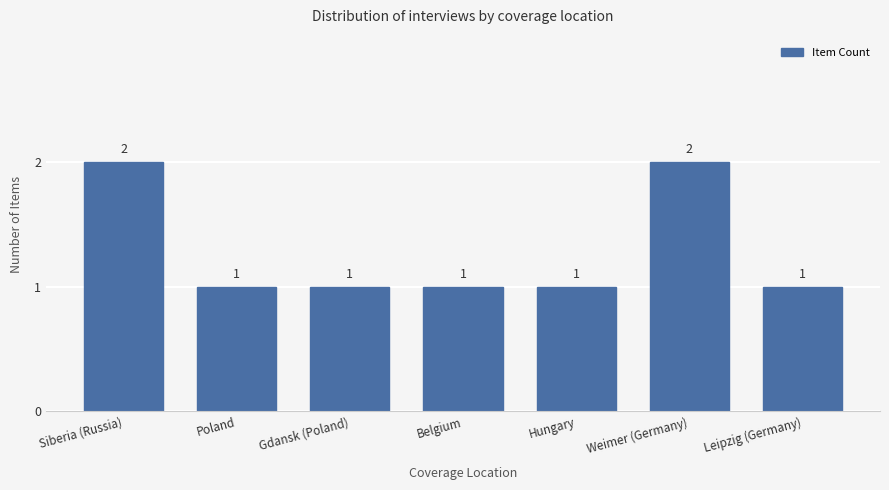

Reading left to right, extract all data points from this chart.

2	1	1	1	1	2	1